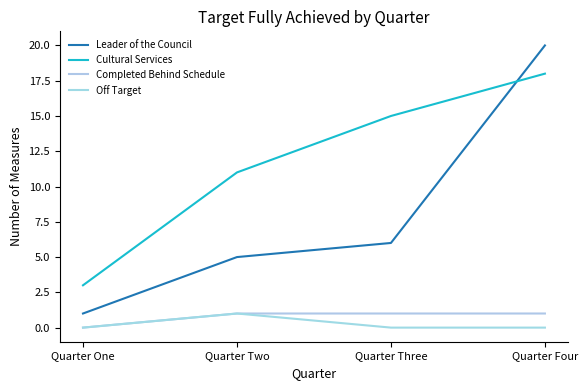

Reading right to left, what are all the values shown in this chart?

Leader of the Council: Quarter Four=20	Quarter Three=6	Quarter Two=5	Quarter One=1
Cultural Services: Quarter Four=18	Quarter Three=15	Quarter Two=11	Quarter One=3
Completed Behind Schedule: Quarter Four=1	Quarter Three=1	Quarter Two=1	Quarter One=0
Off Target: Quarter Four=0	Quarter Three=0	Quarter Two=1	Quarter One=0